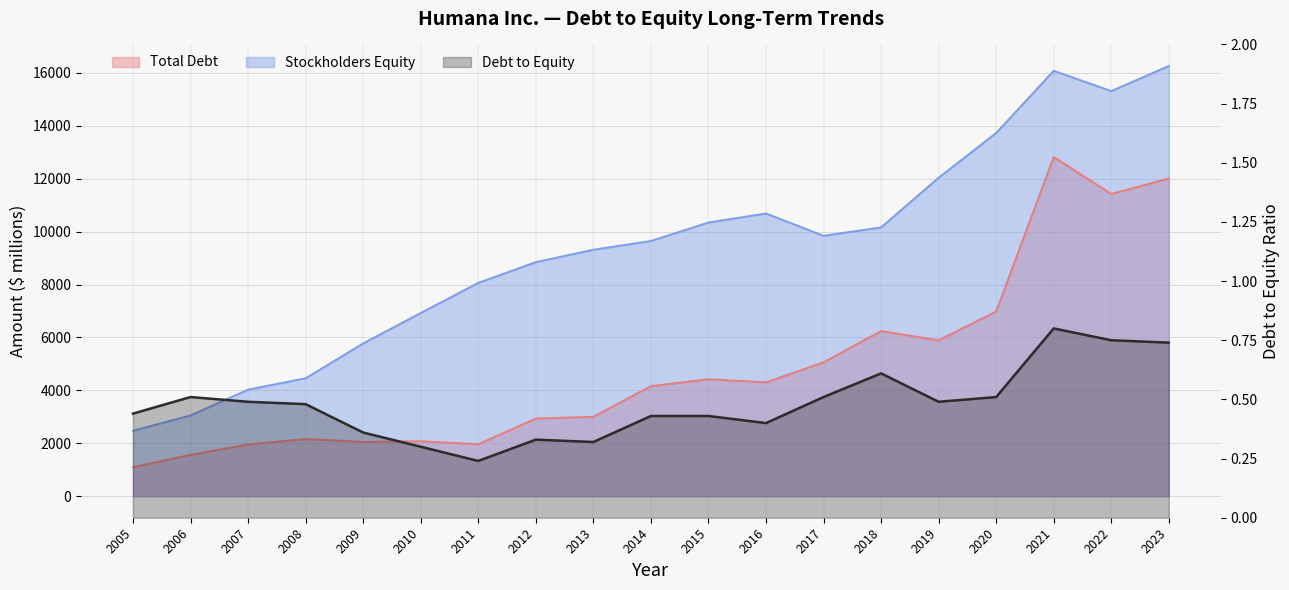

What are all the series names shown in the legend?

Total Debt, Stockholders Equity, Debt to Equity